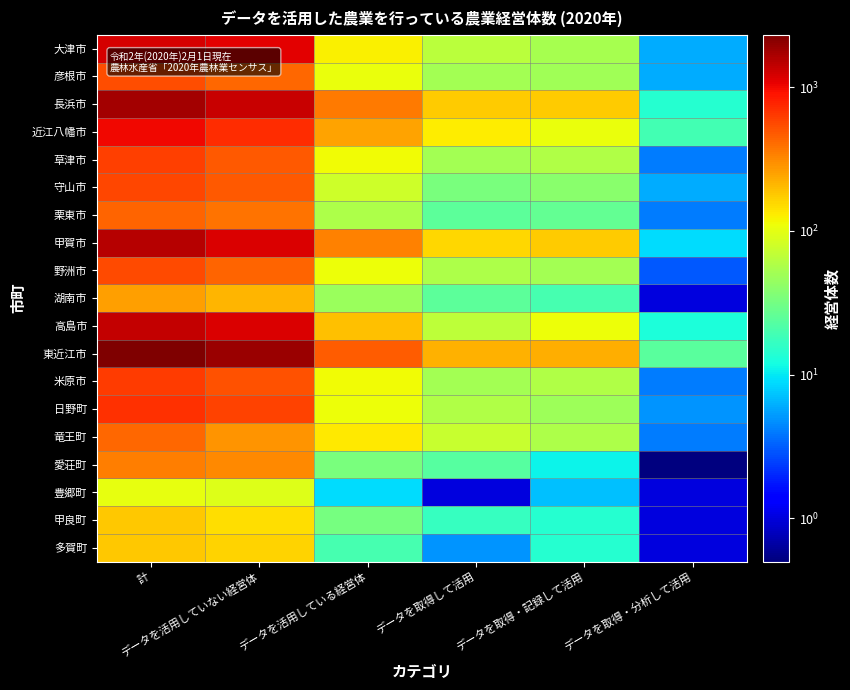

What is the spread (max minus min) of values at データを活用していない経営体?

1755.0